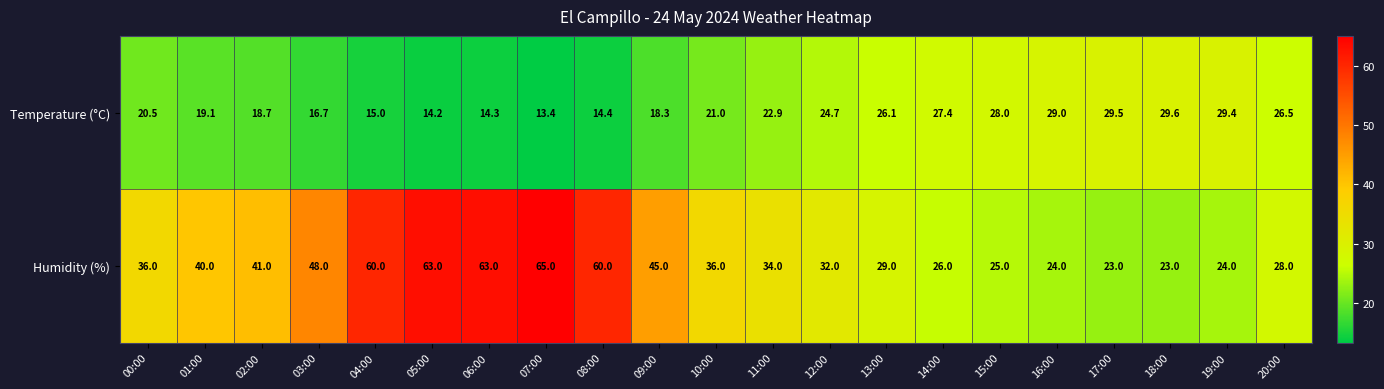

What is the sum of the Temperature (°C) values at 11:00 and 19:00?

52.3